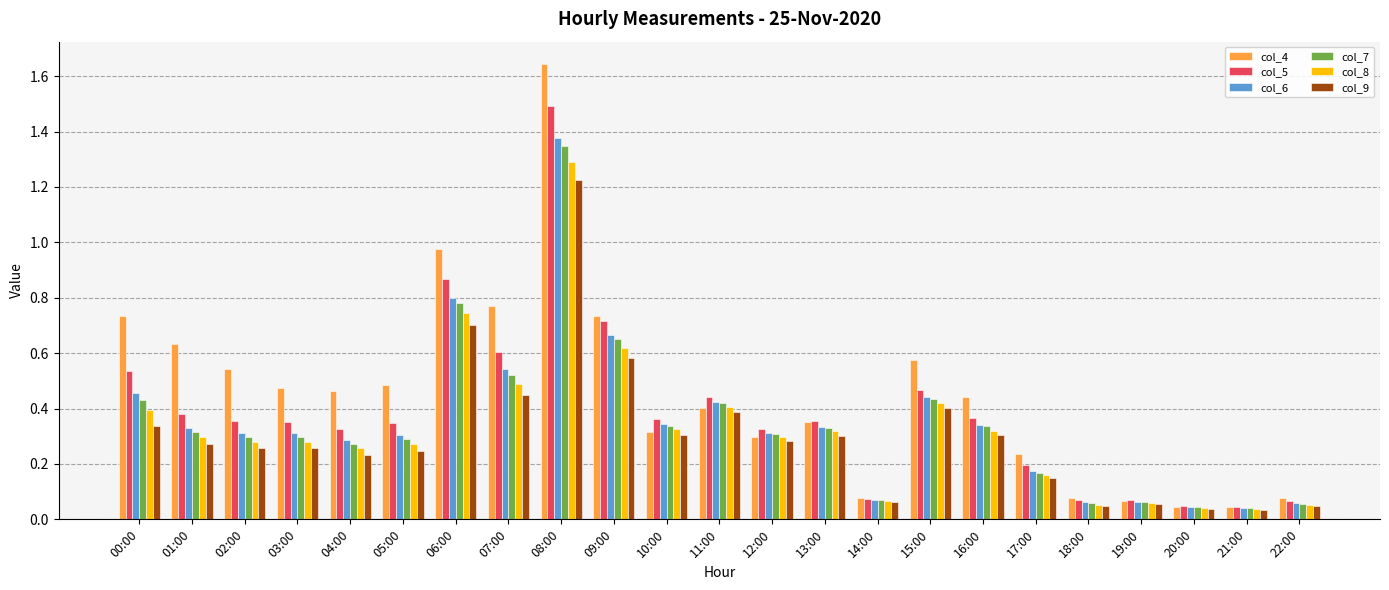

Which series changed the most between 12:00 and 22:00?

col_5